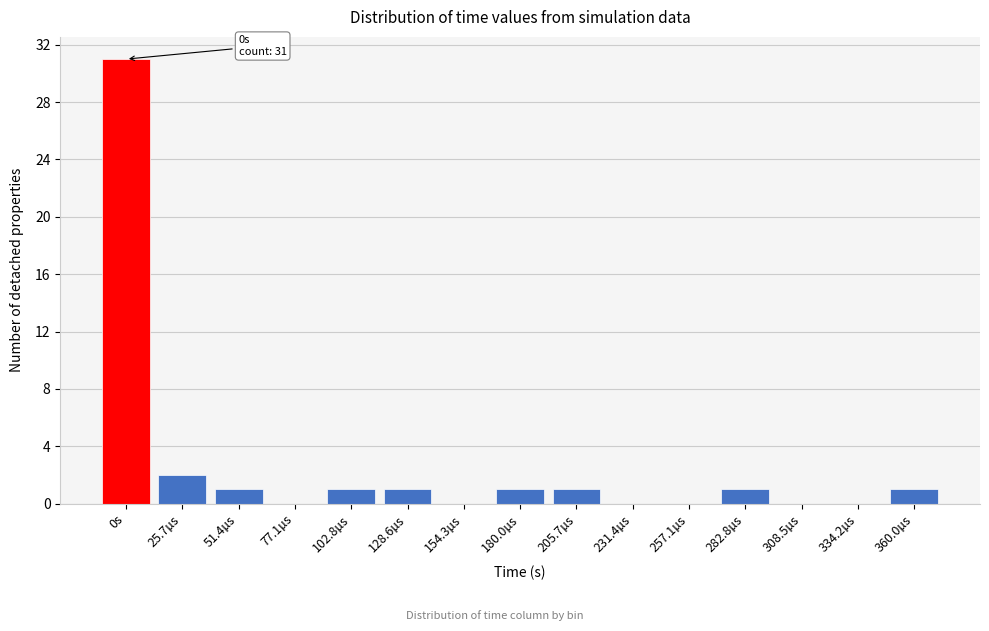

Reading right to left, extract all data points from this chart.

360.0µs=1	334.2µs=0	308.5µs=0	282.8µs=1	257.1µs=0	231.4µs=0	205.7µs=1	180.0µs=1	154.3µs=0	128.6µs=1	102.8µs=1	77.1µs=0	51.4µs=1	25.7µs=2	0s=31